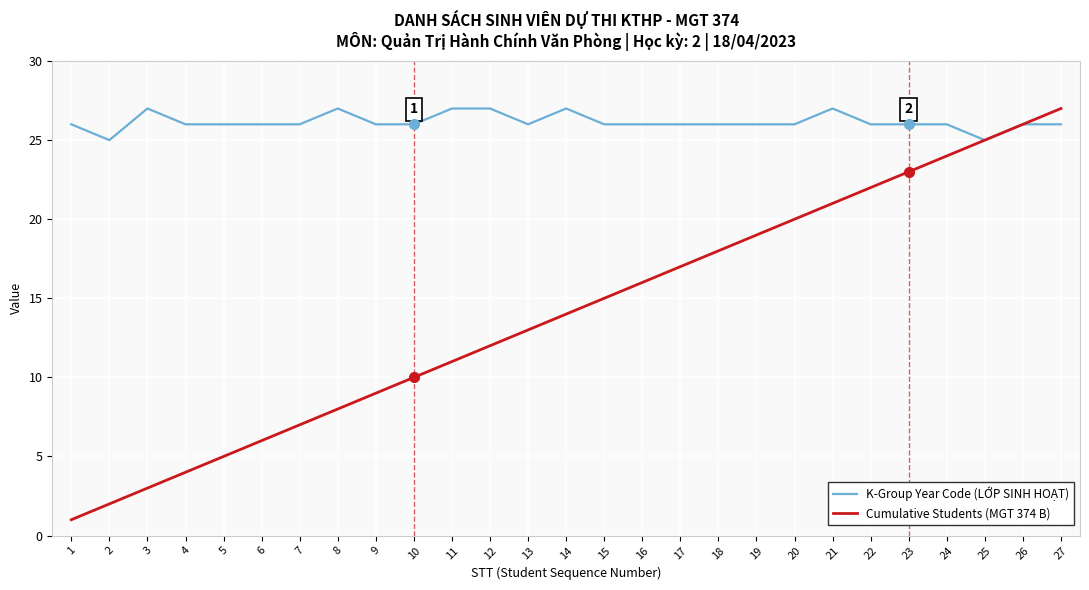

What is the sum of all Cumulative Students (MGT 374 B) values?

378